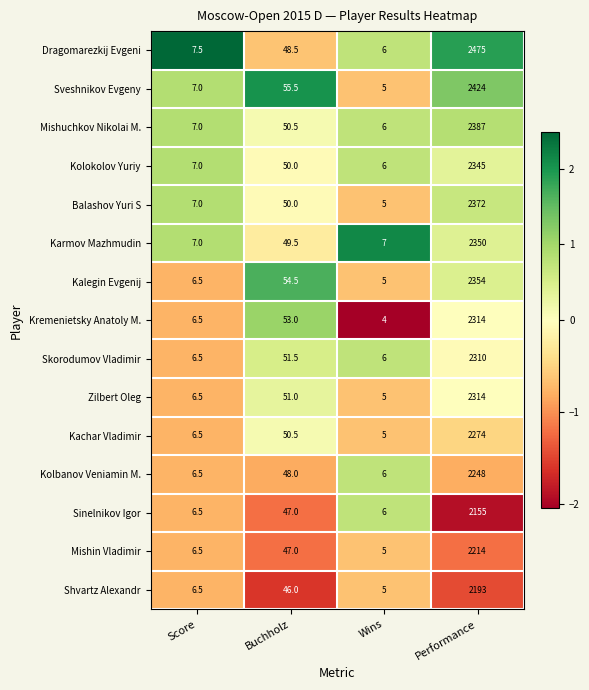

What is the maximum value shown in the chart?

2475.0